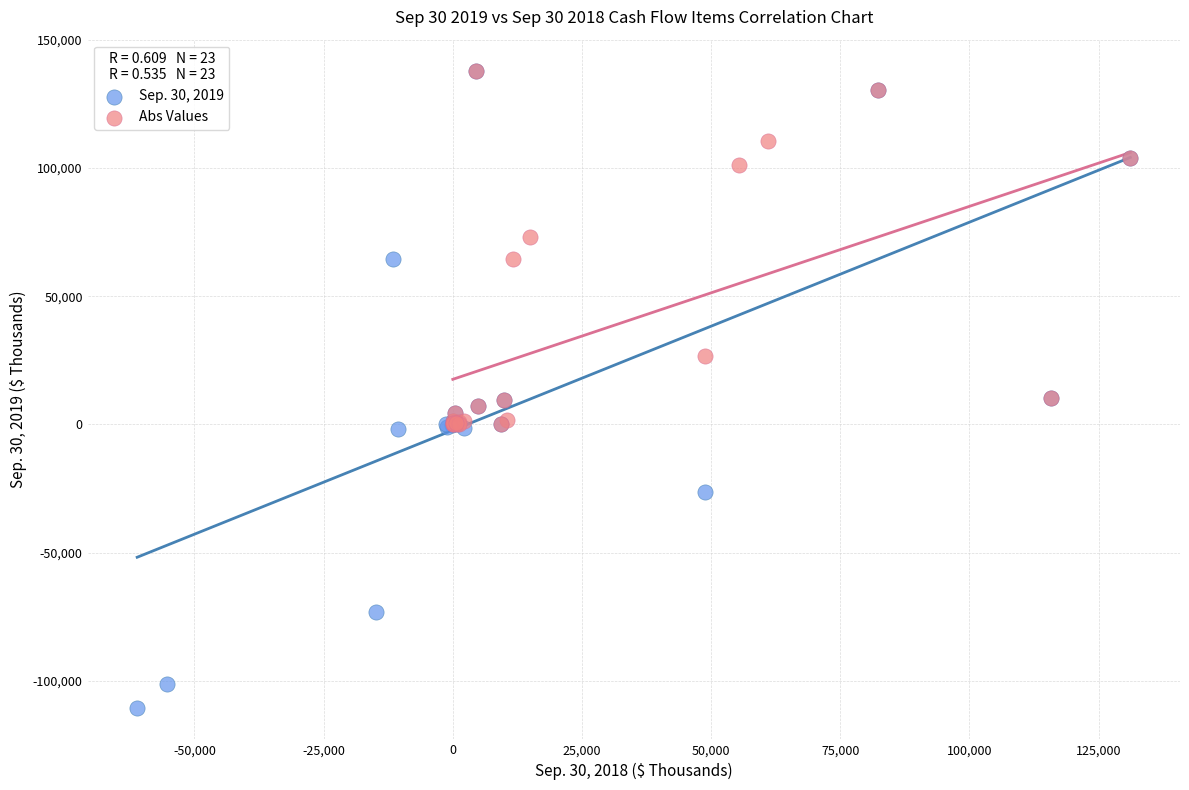

Which series contains the lowest Y value?

Sep. 30, 2019